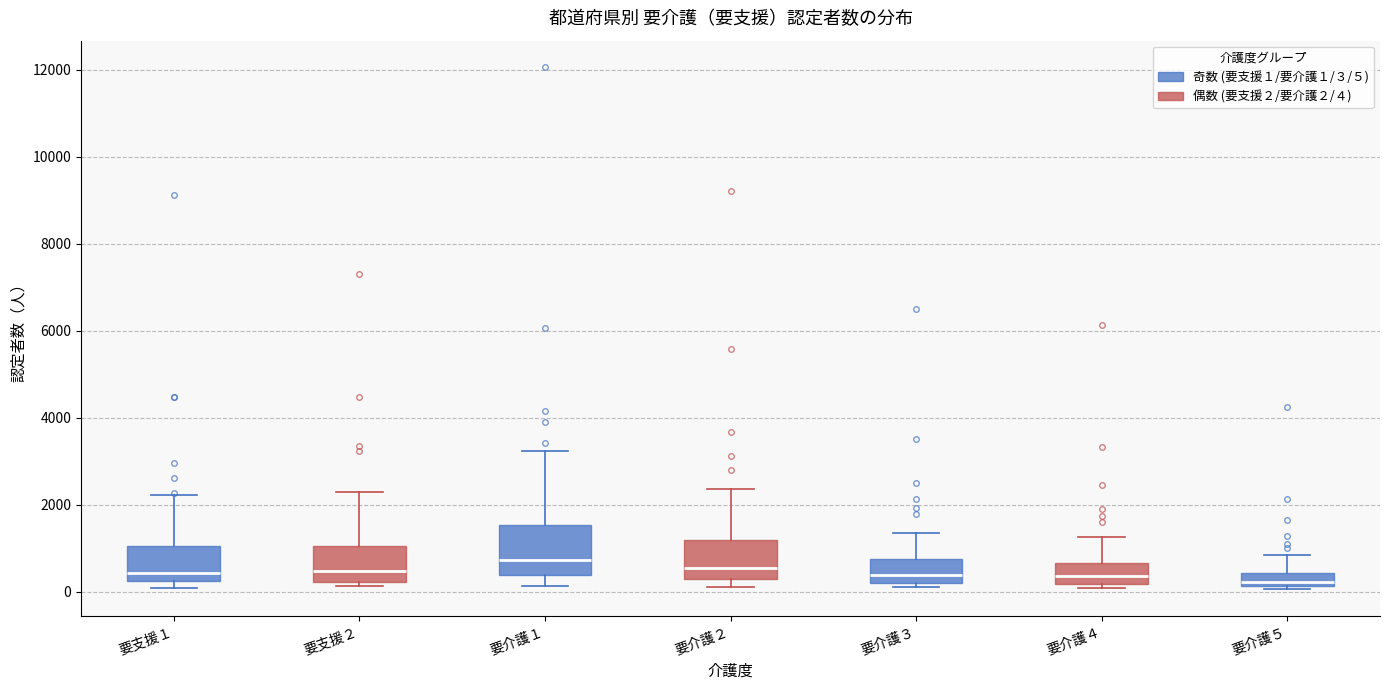

Where does the median line of the box for 要支援１ sit on the y-axis? The values are not printed on the chart, so give them approximately, as read against the axis.

400